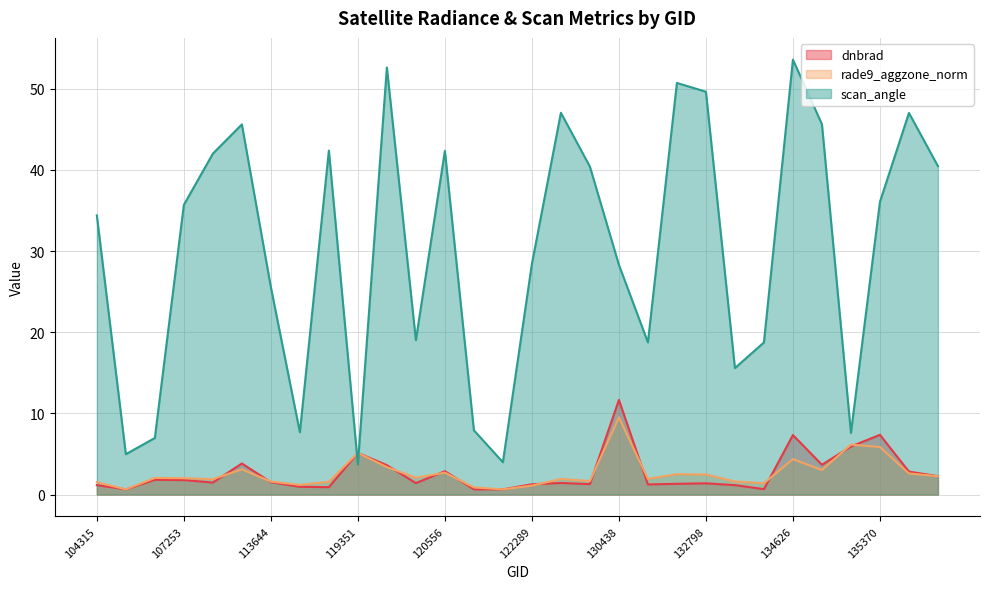

At which category does dnbrad reach its first local peak?

107081